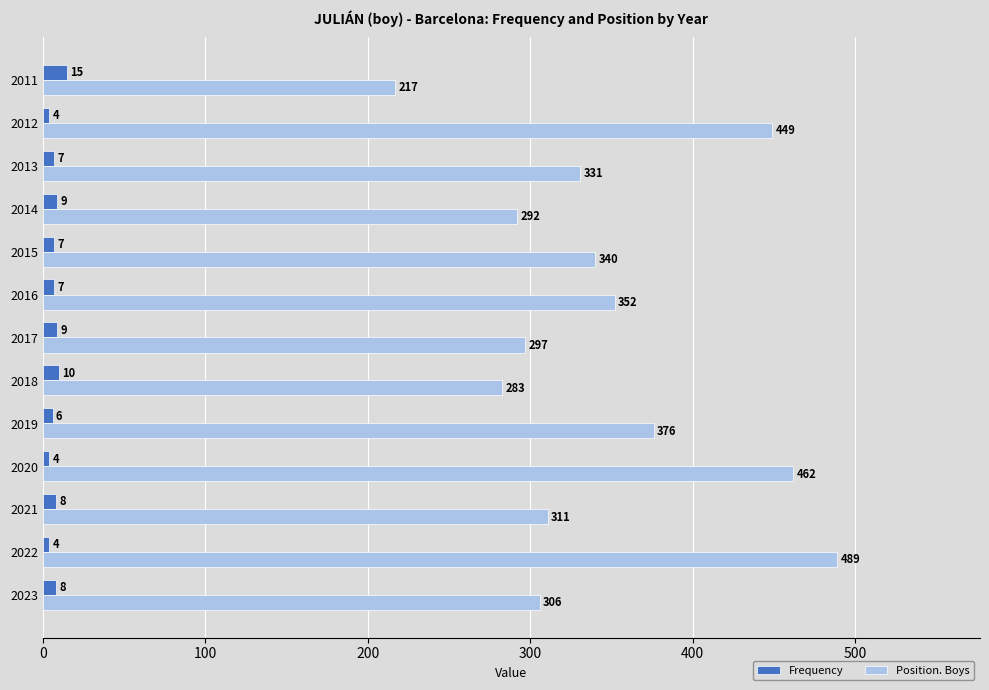

What is the maximum value shown in the chart?

489